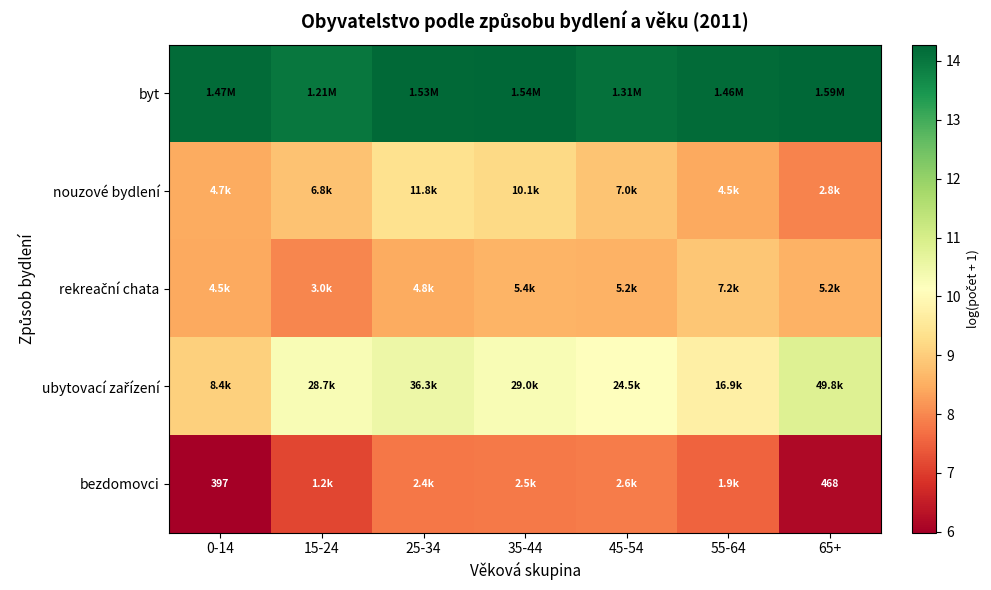

At which label does bezdomovci reach its peak?

45-54